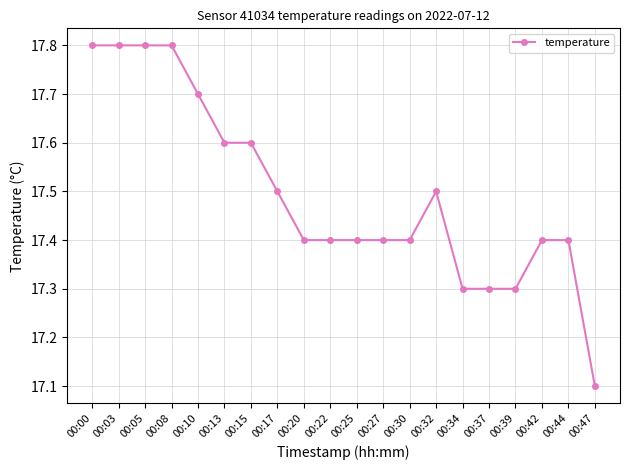

What is the value of the 10th point from the left?

17.4